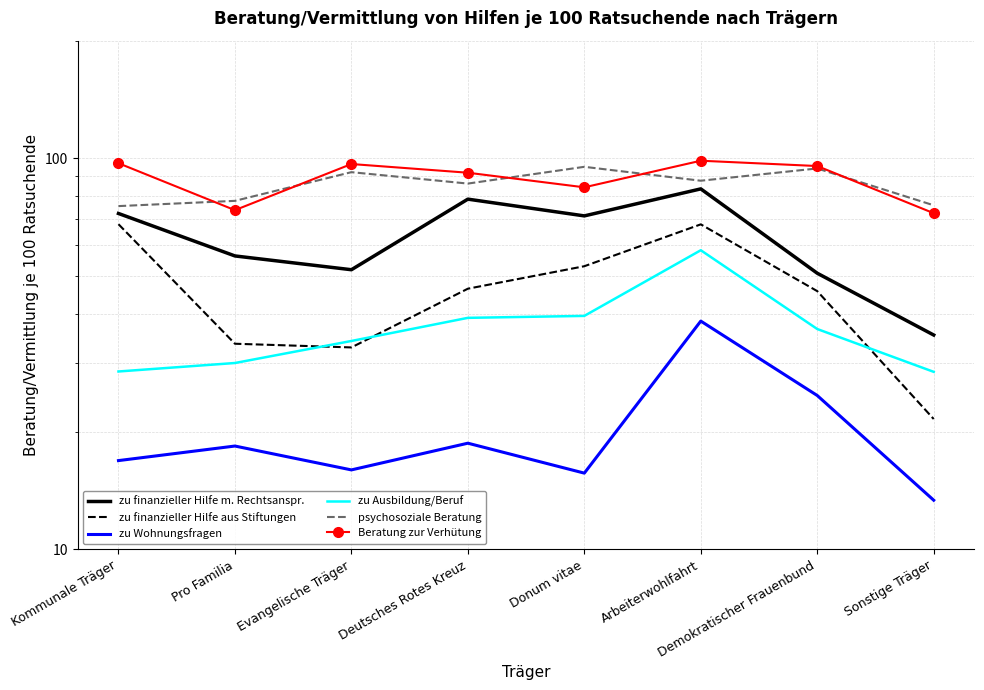

List the labels in order of zu Ausbildung/Beruf value, largest first.

Arbeiterwohlfahrt, Donum vitae, Deutsches Rotes Kreuz, Demokratischer Frauenbund, Evangelische Träger, Pro Familia, Kommunale Träger, Sonstige Träger